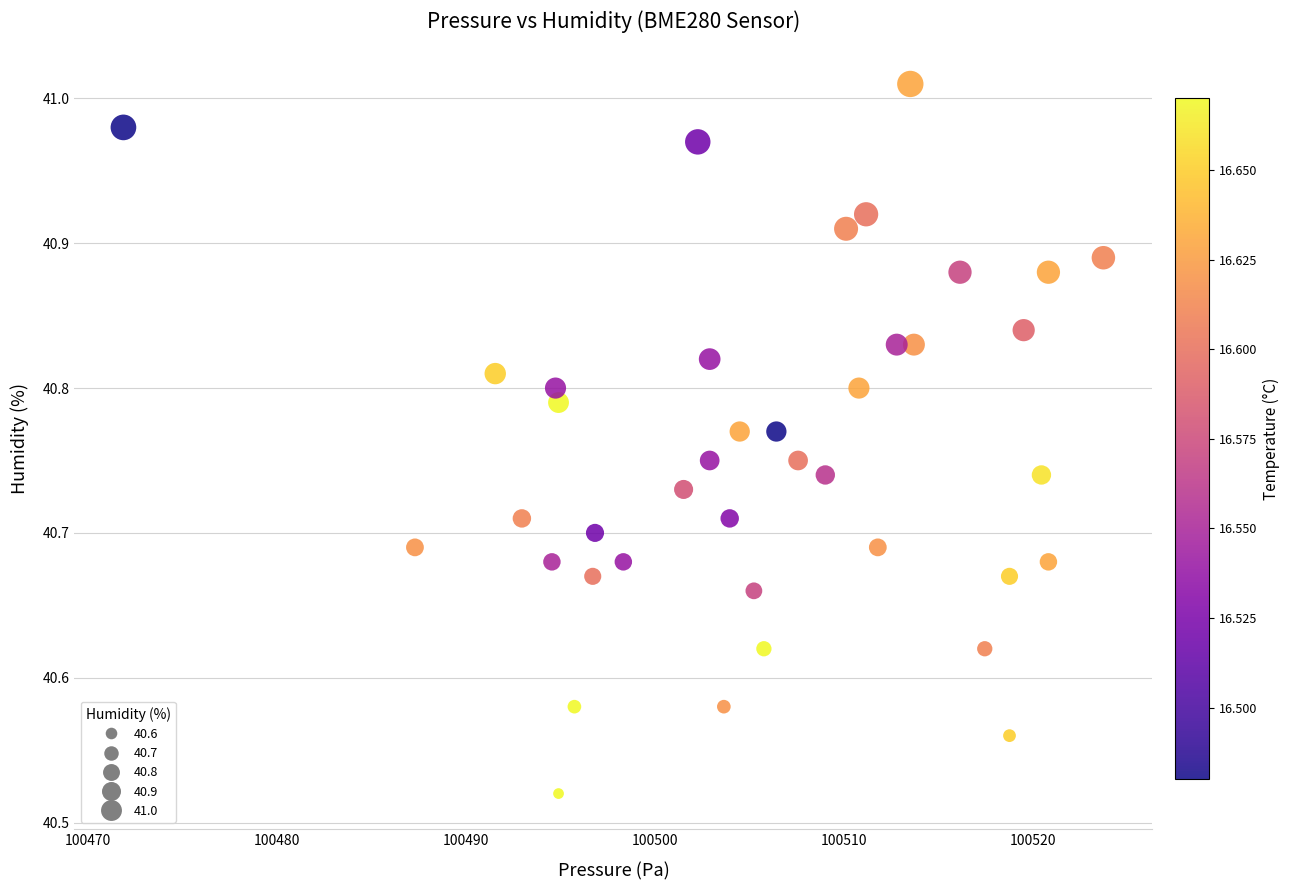

What is the range of X values (max minus min)?

51.9